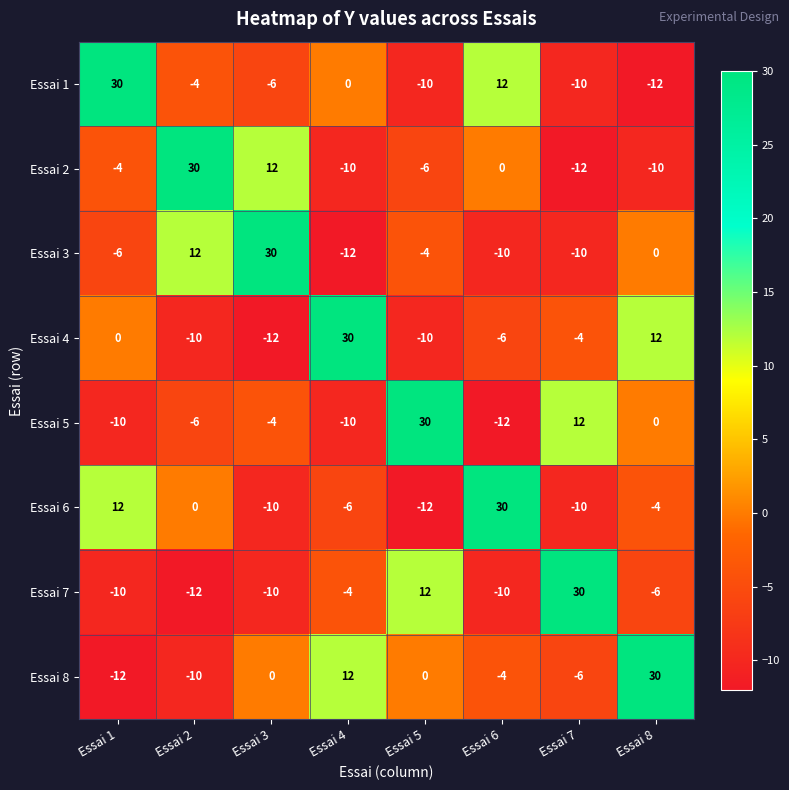

Is it true that Essai 5 equals 42 at Essai 5?

False